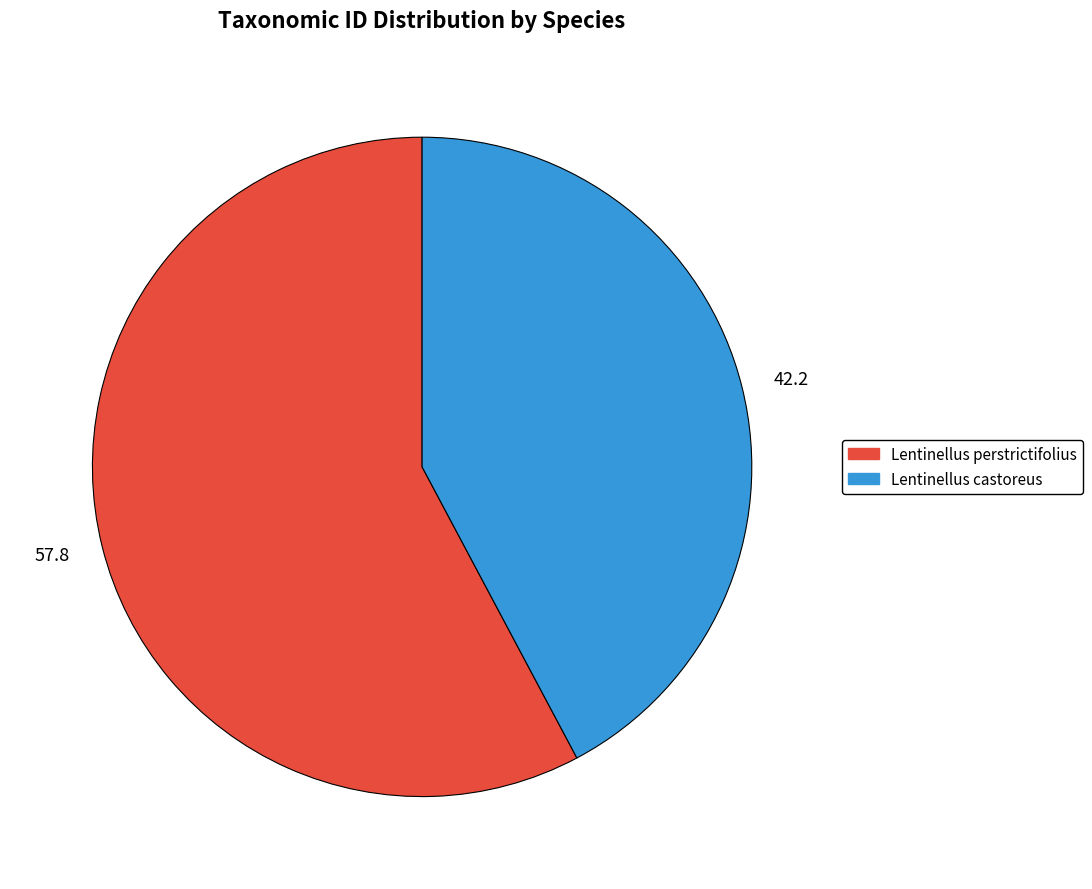

True or false: 42.2 accounts for 49% of the total.

False